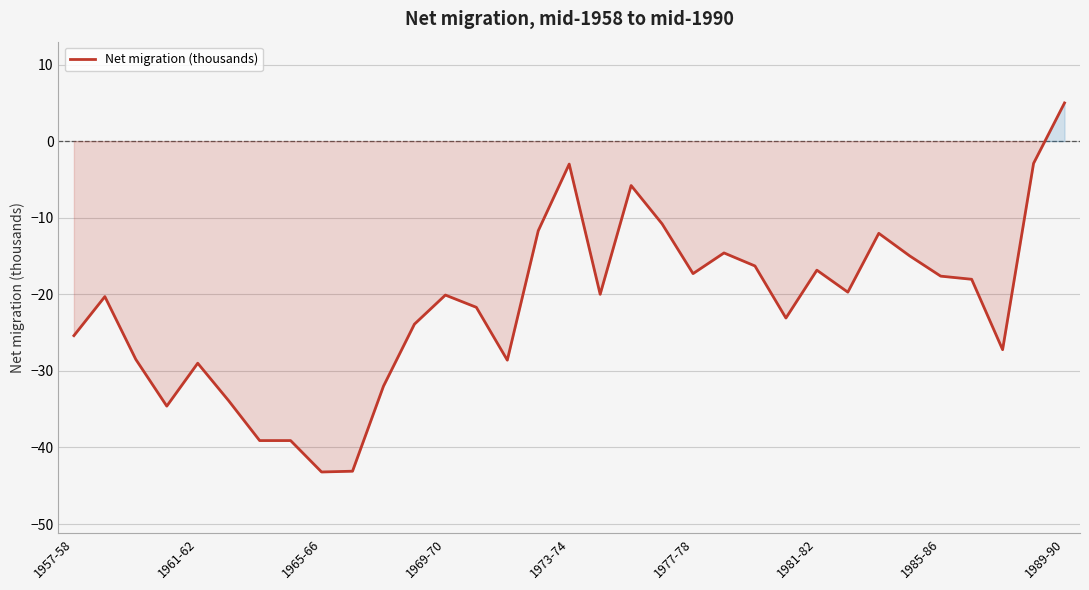

Count the number of categories in the chart.

33